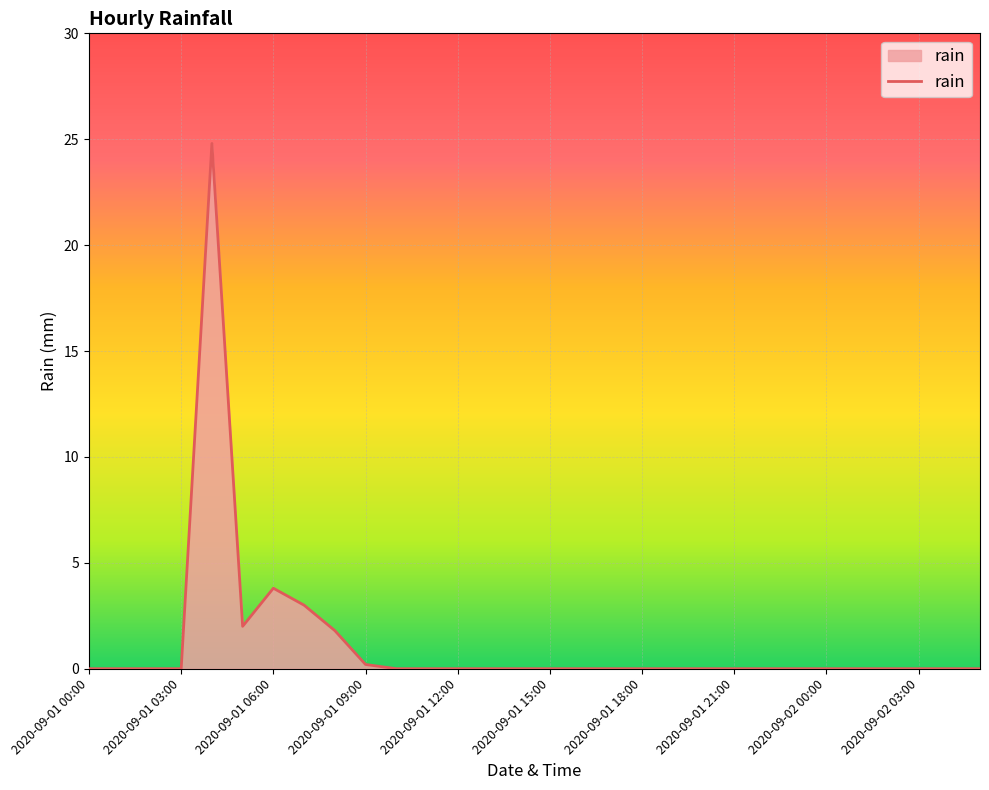

What is the difference between the maximum and minimum values?

24.8